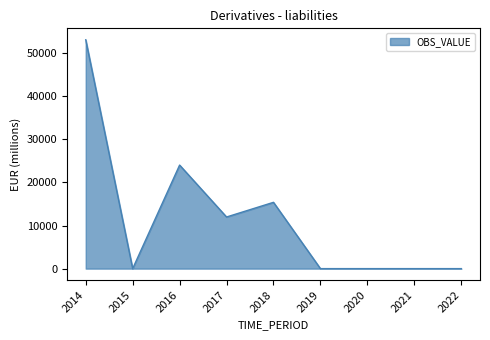

What is the difference between the maximum and minimum values?

53080